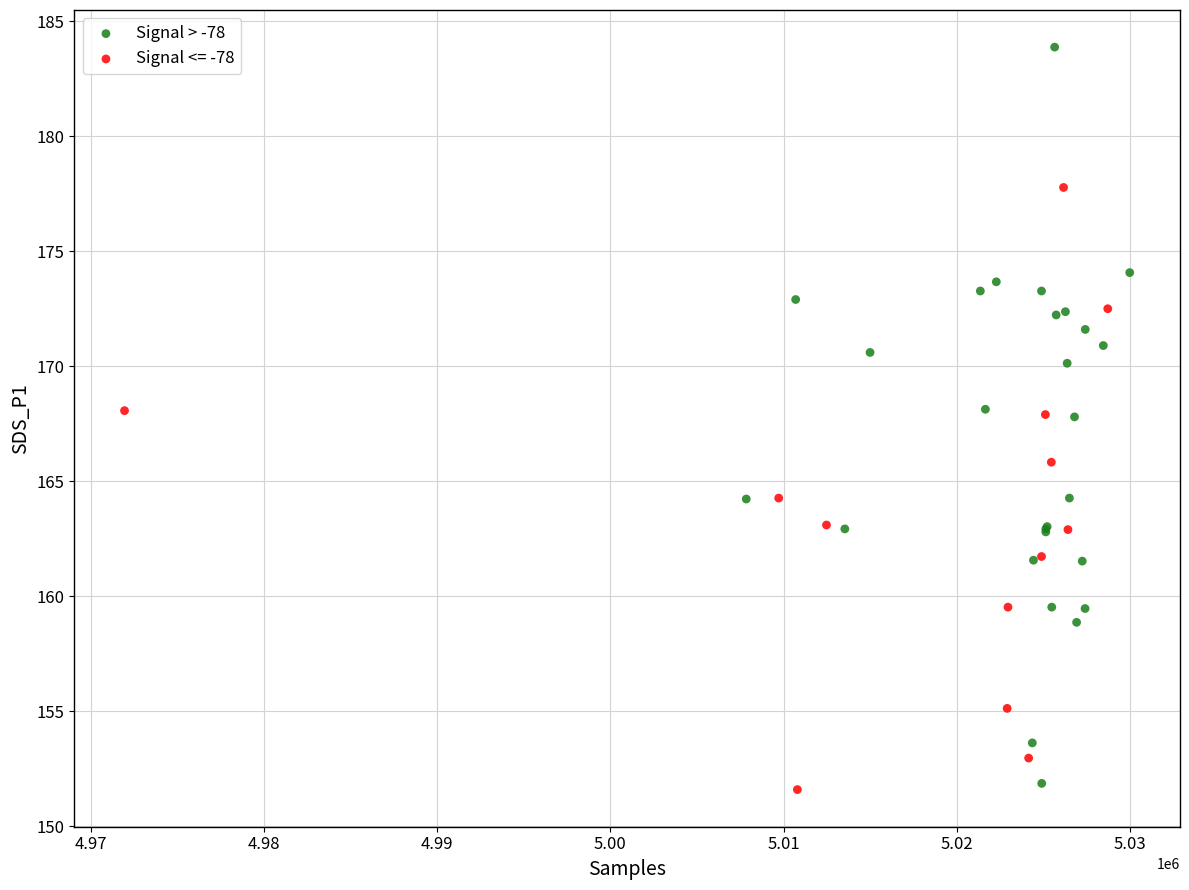

Which series reaches the maximum Y coordinate?

Signal > -78